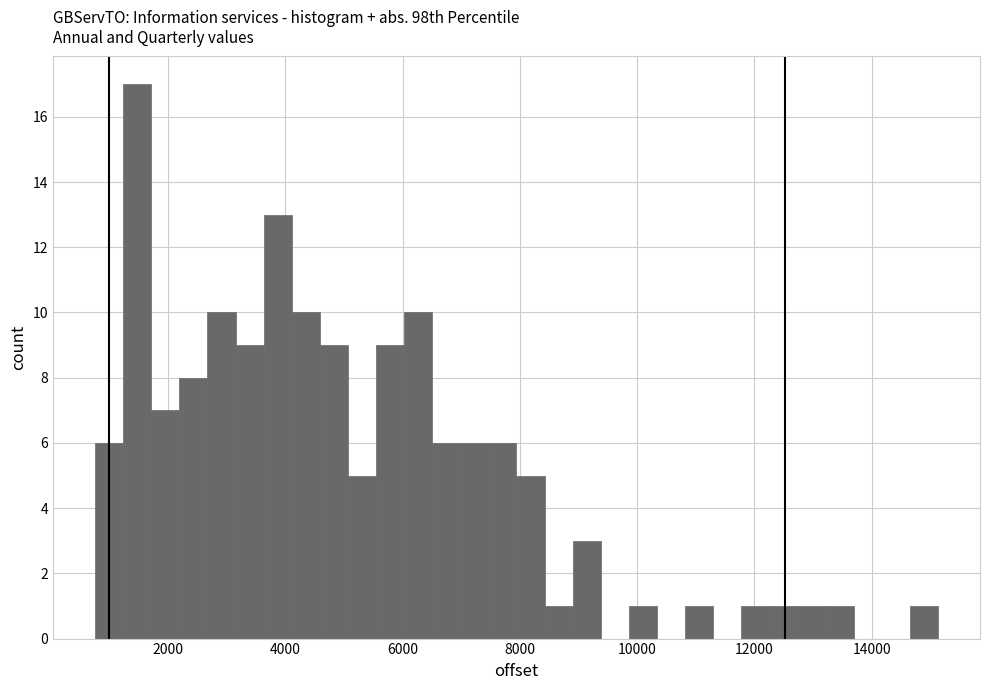

Around what value on the x-axis is the tallest bar? Give the approximate position of its centre, as read against the axis.

1400